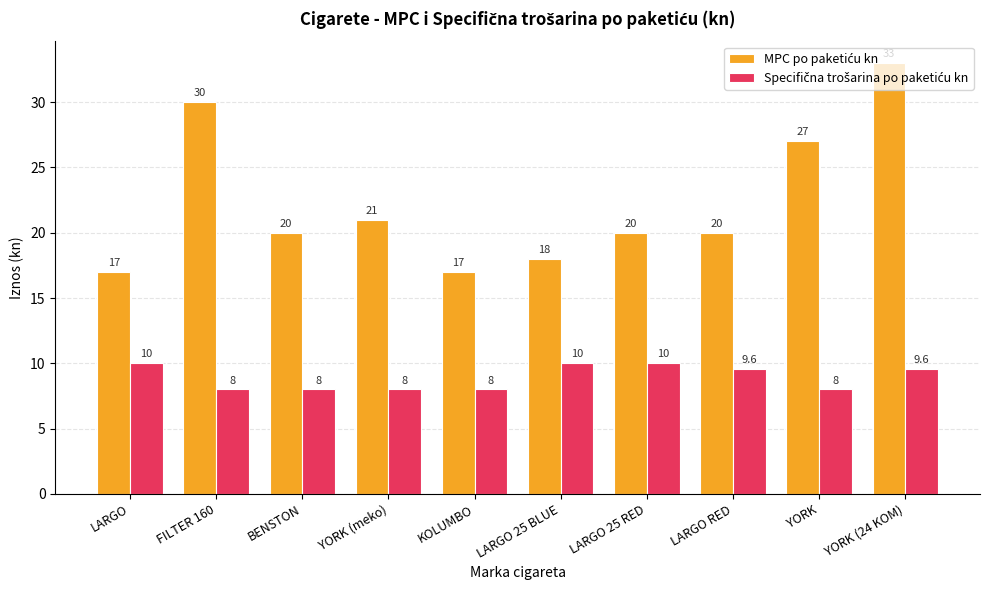

What is the difference between the highest and lowest values at FILTER 160?

22.0